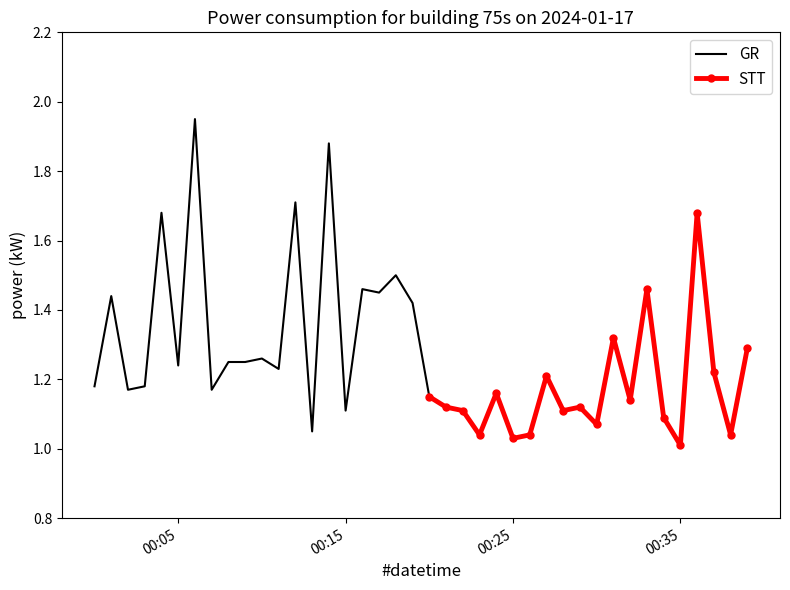

What is the difference between the maximum and minimum values?

0.9